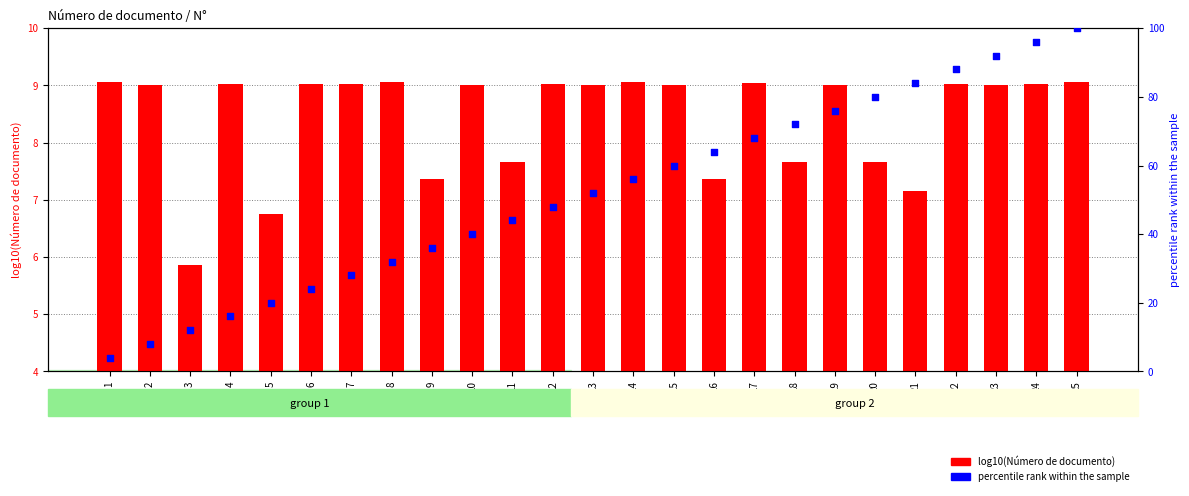

Is the value of percentile rank within the sample at 4 greater than the value of log10(Número de documento) at 19?

Yes